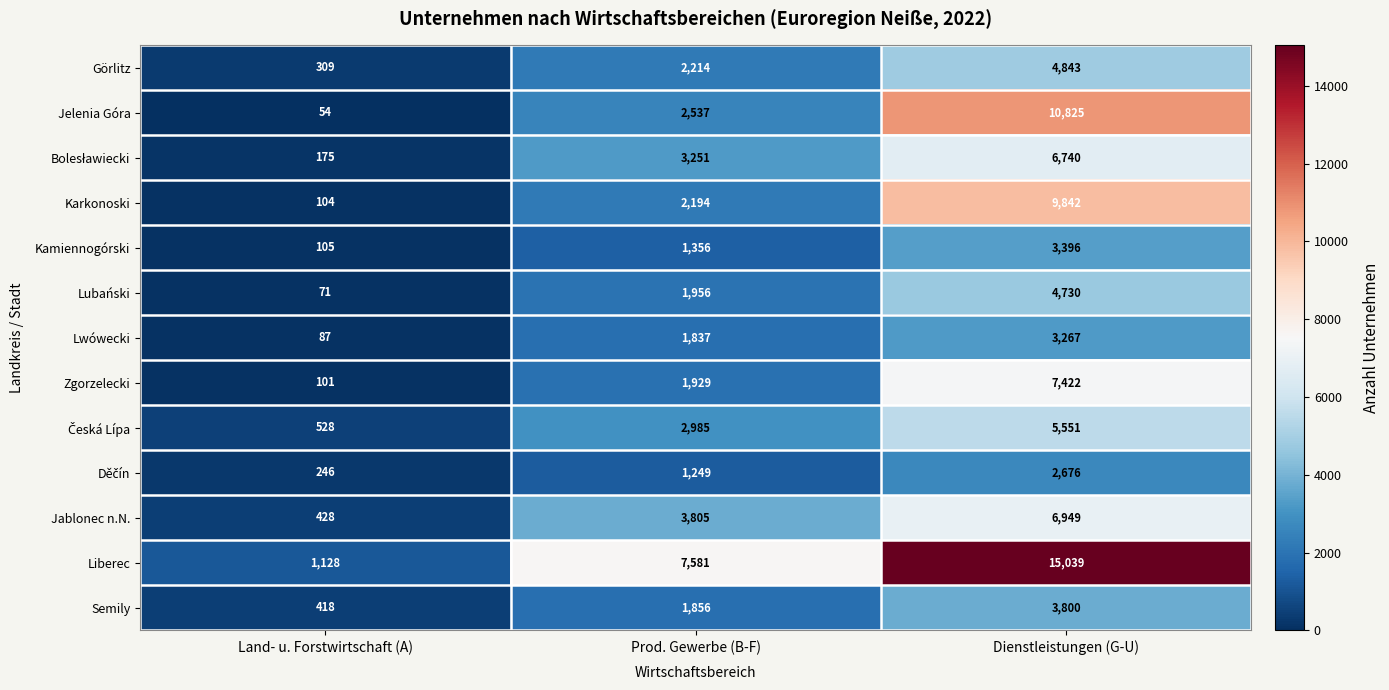

The Jelenia Góra series shows 54 at Land- u. Forstwirtschaft (A). True or false?

True